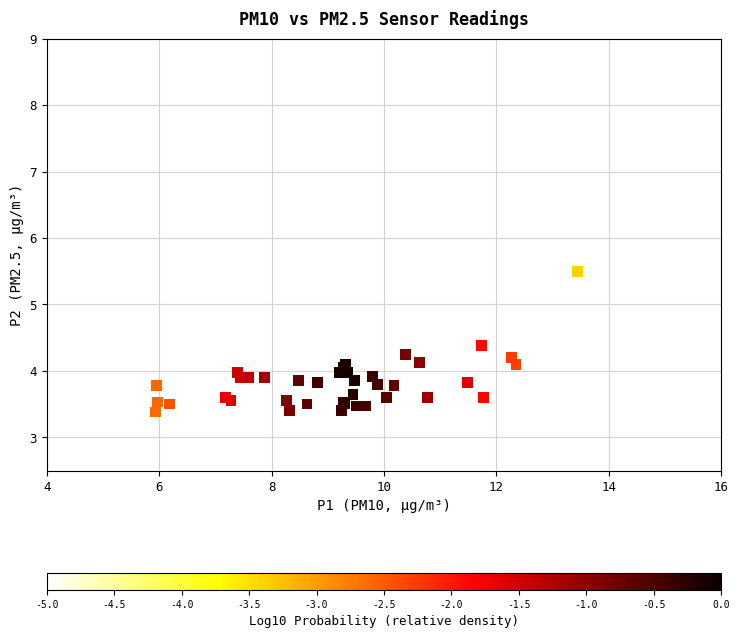

What Y value in the scatter plot is closest to 5?

5.5